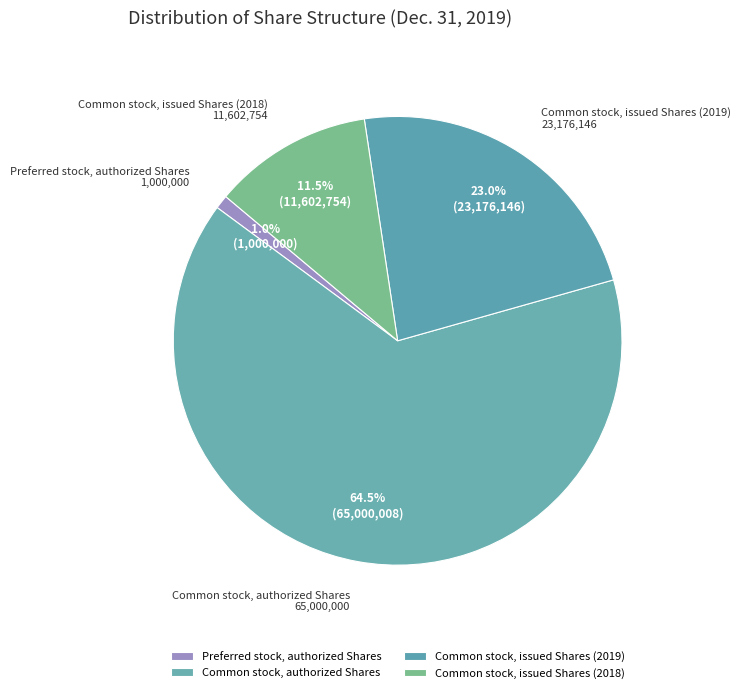

To the nearest percent, what is the difference between the Common stock, authorized Shares and Common stock, issued Shares (2018) slice percentages?

53%